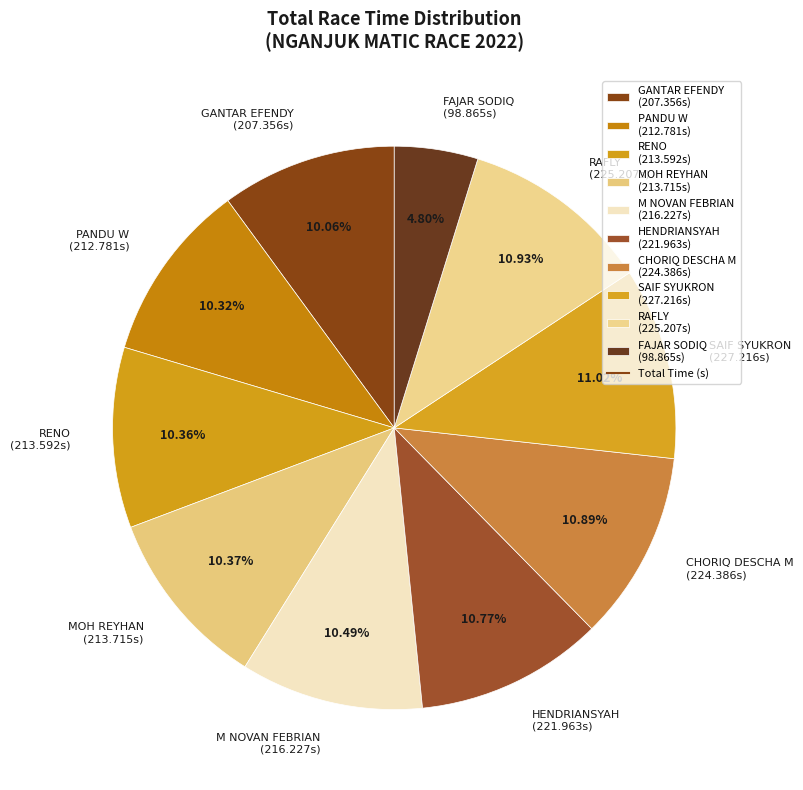

To the nearest percent, what percentage of the pie is RENO?

10%